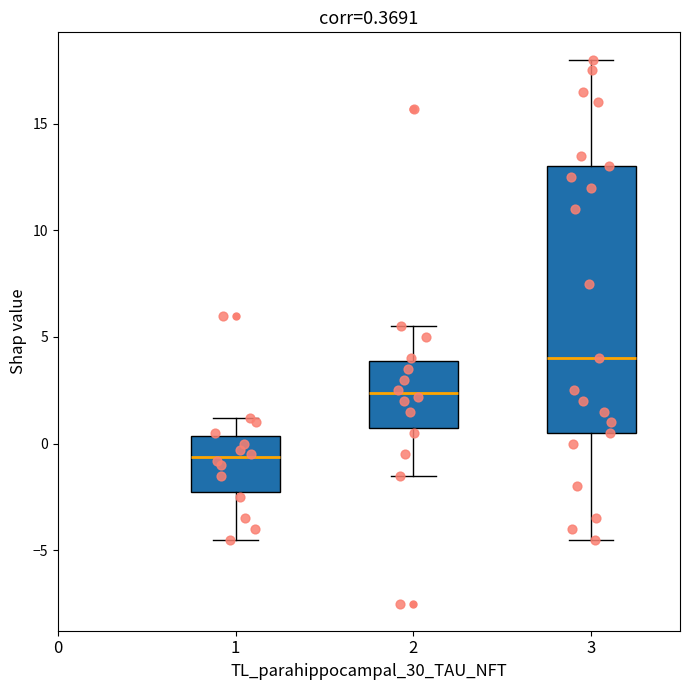

Which box has the highest median line?

3